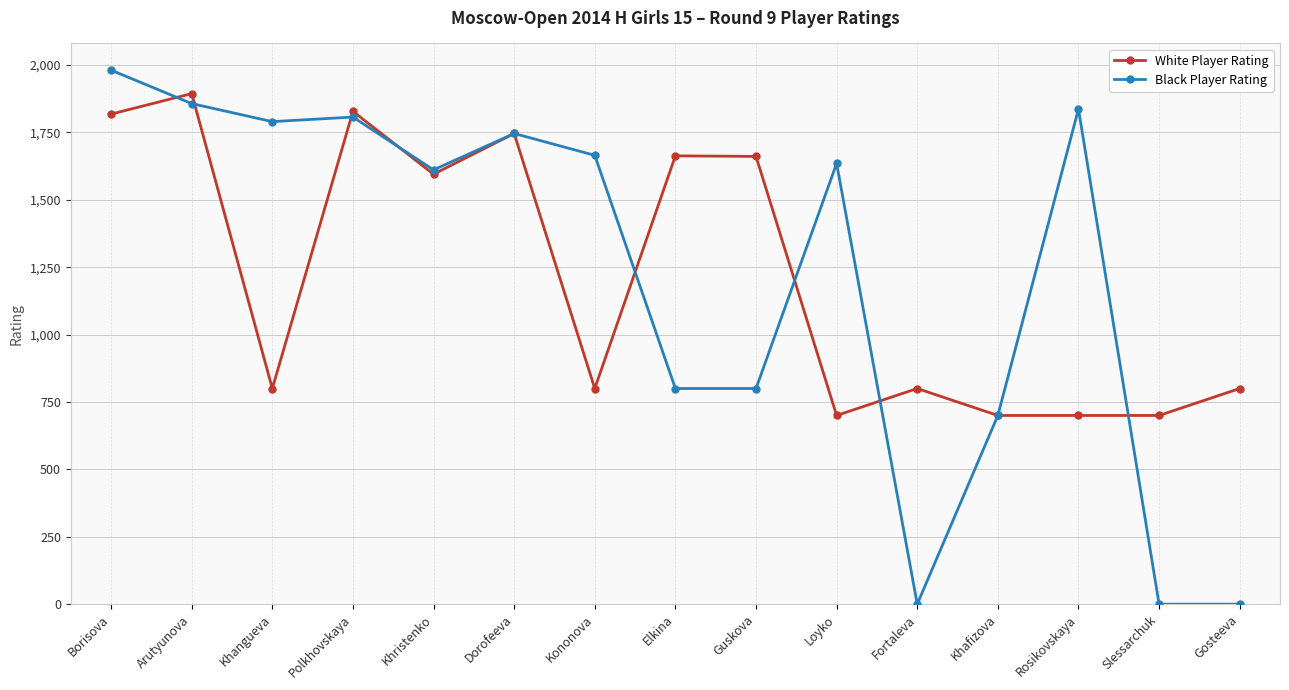

Where is the first local maximum for White Player Rating?

Arutyunova